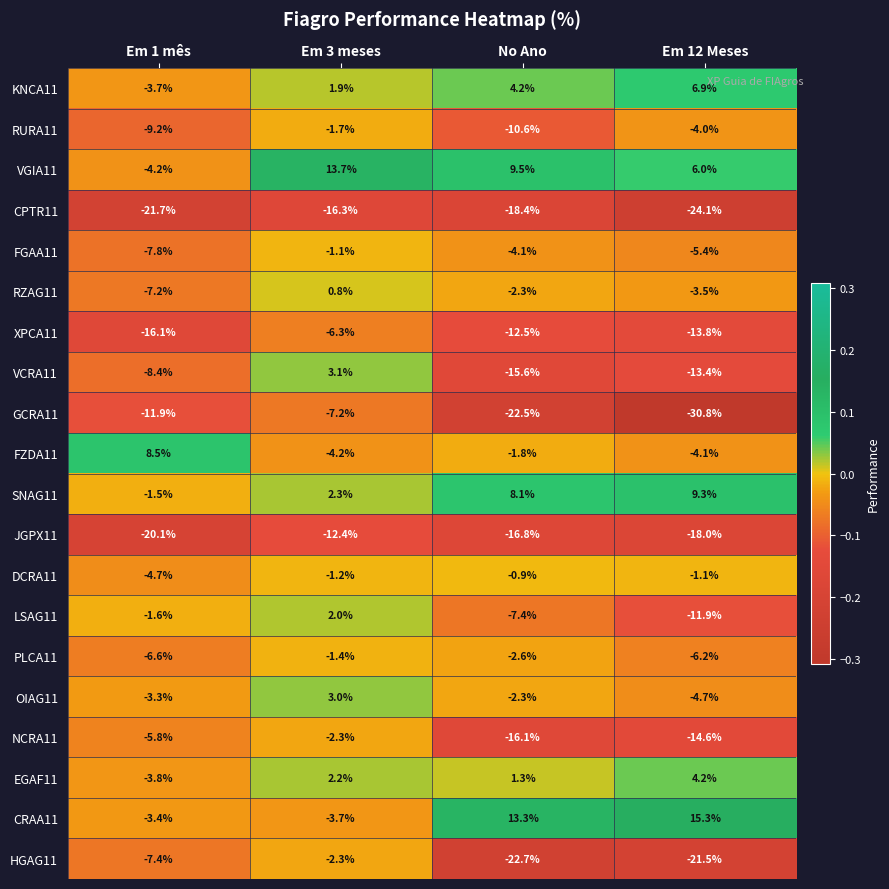

Where does the HGAG11 series first go above -7?

Em 3 meses